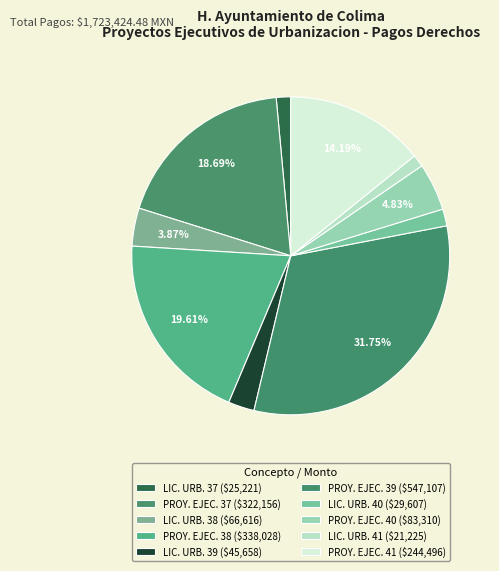

How many slices are in this pie chart?

10